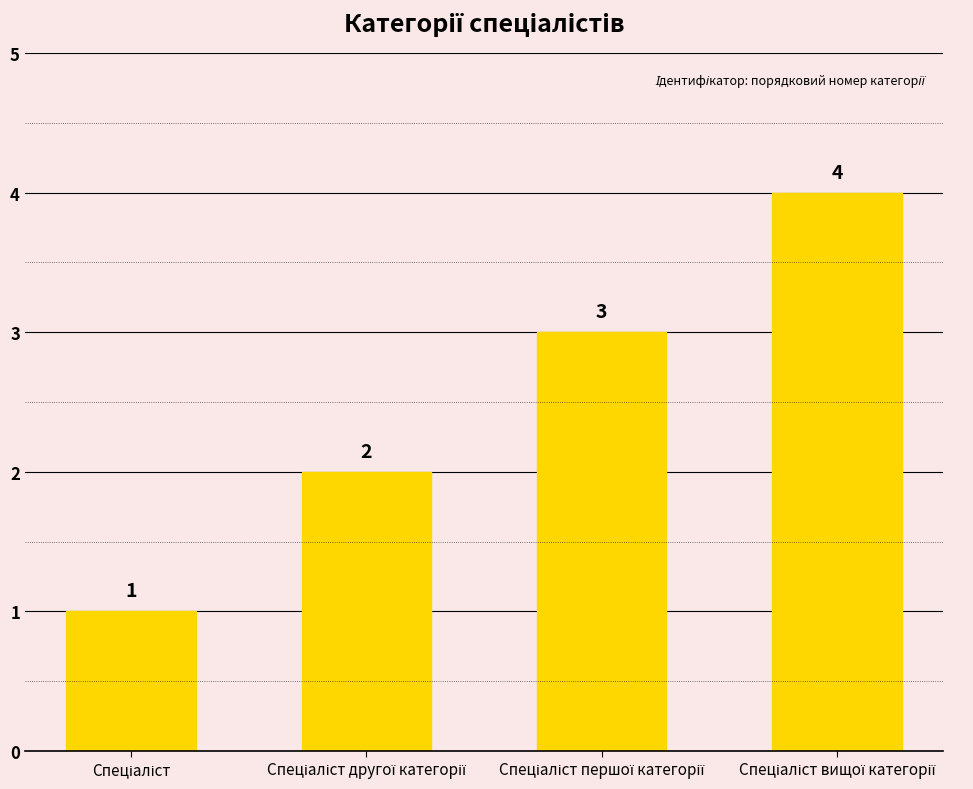

What is the difference between the maximum and minimum values?

3